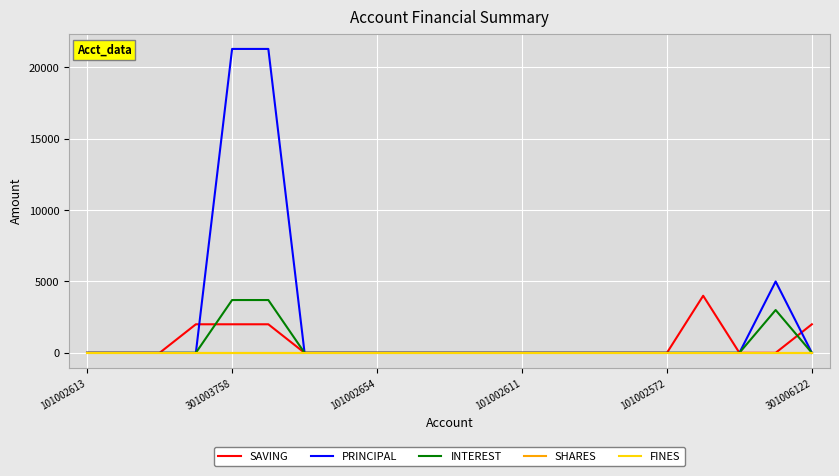

Does the chart have visible grid lines?

Yes